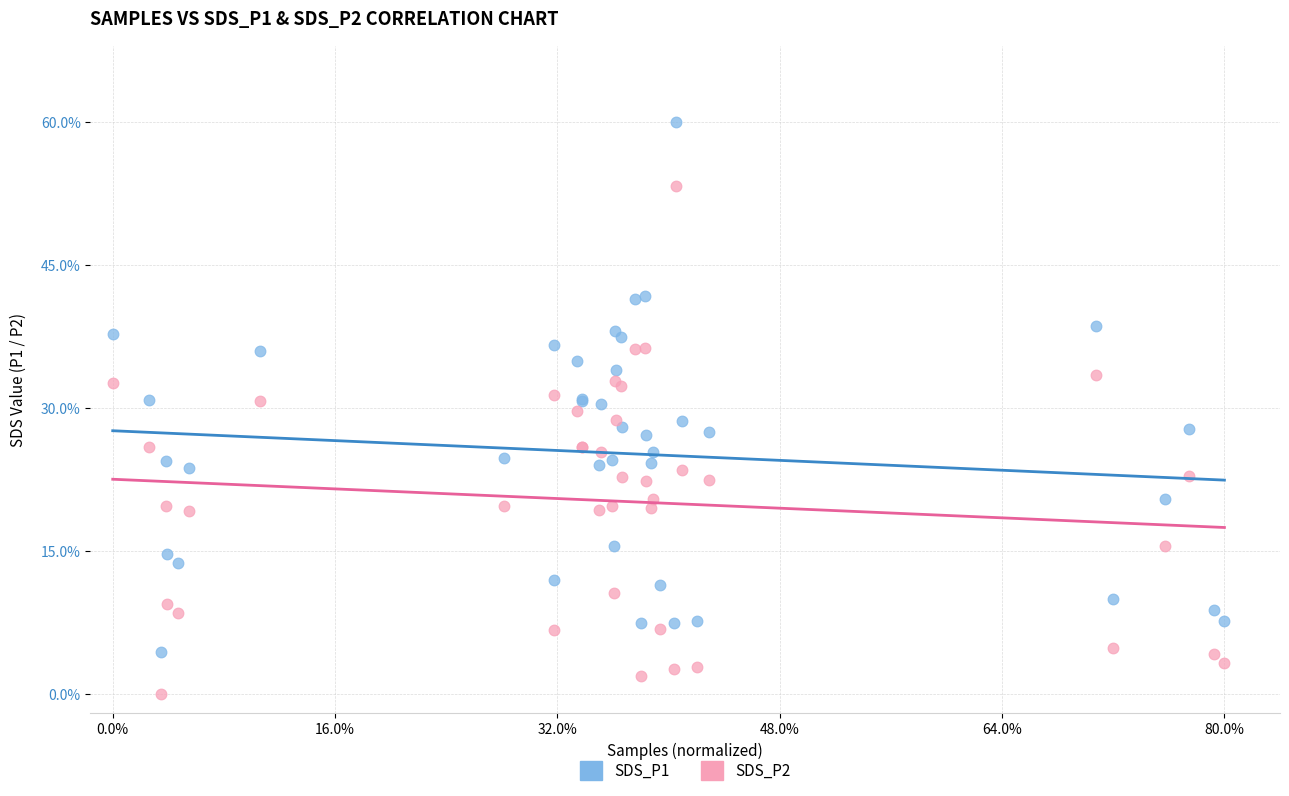

What are all the series names shown in the legend?

SDS_P1, SDS_P2